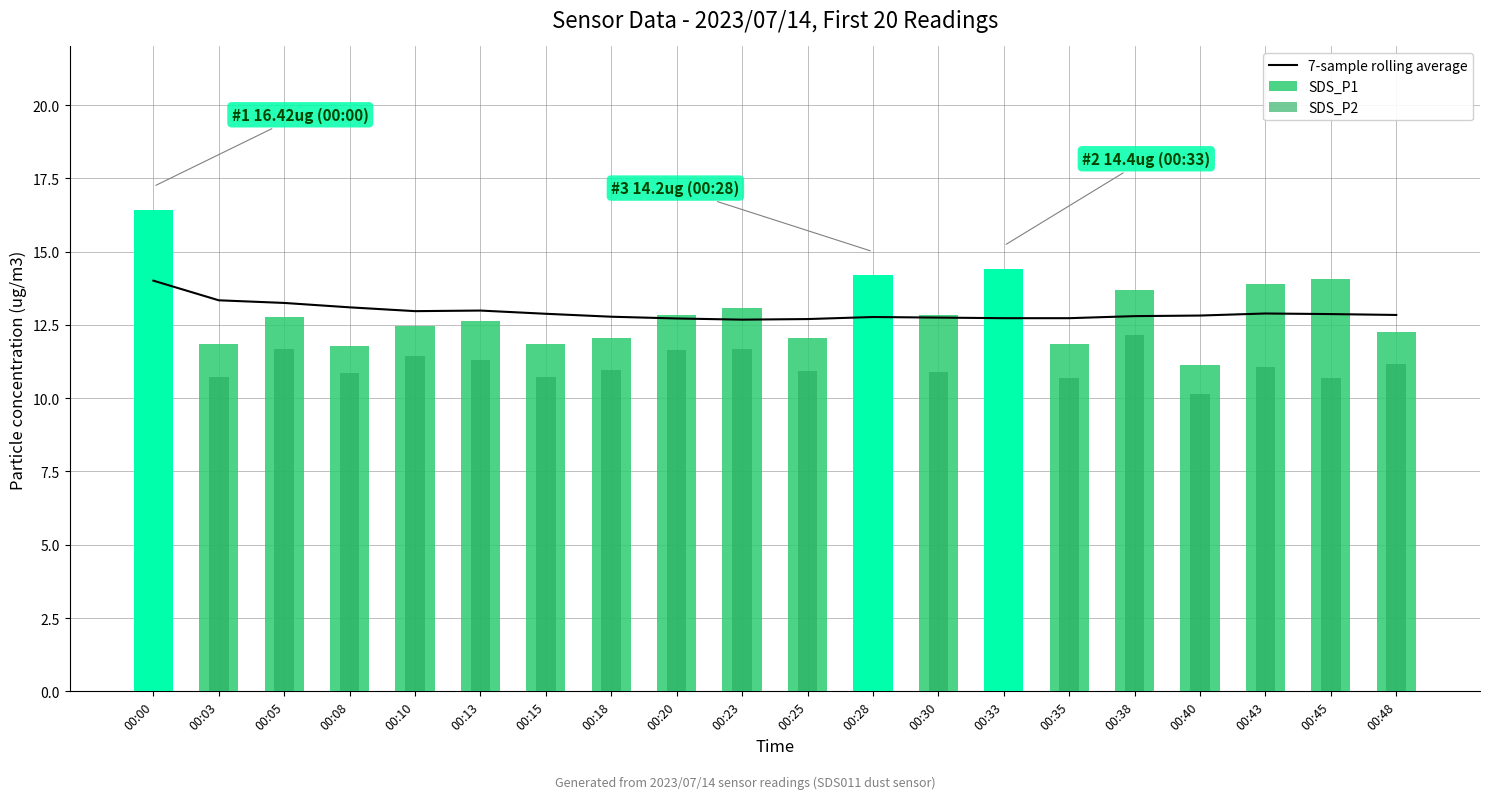

At 00:10, list the series in order from largest to smallest.

7-sample rolling average, SDS_P1, SDS_P2